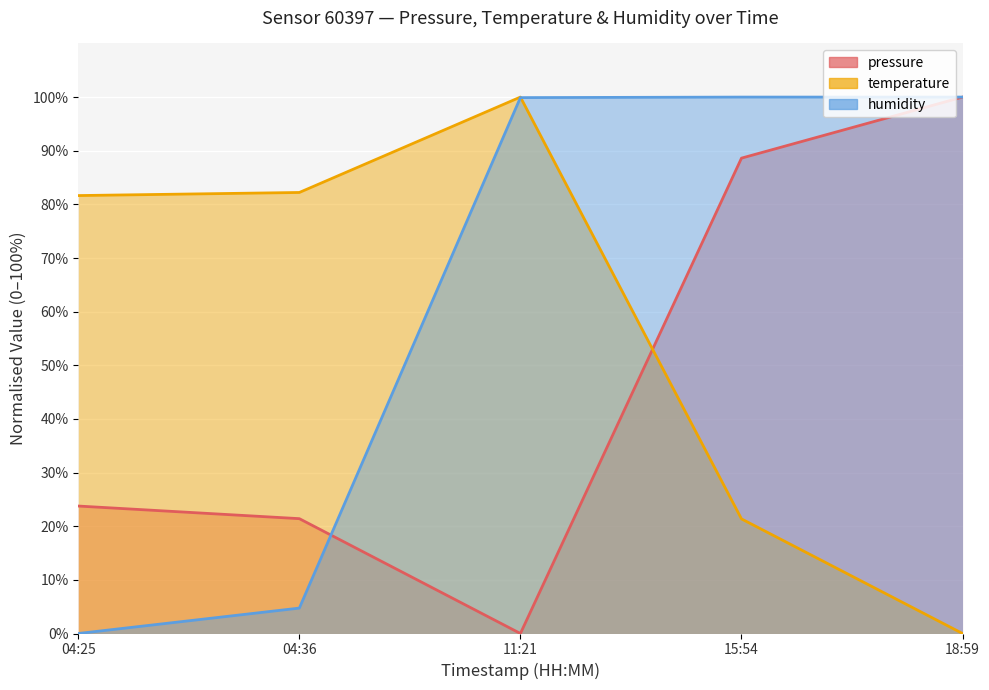

At 04:25, list the series in order from largest to smallest.

temperature, pressure, humidity